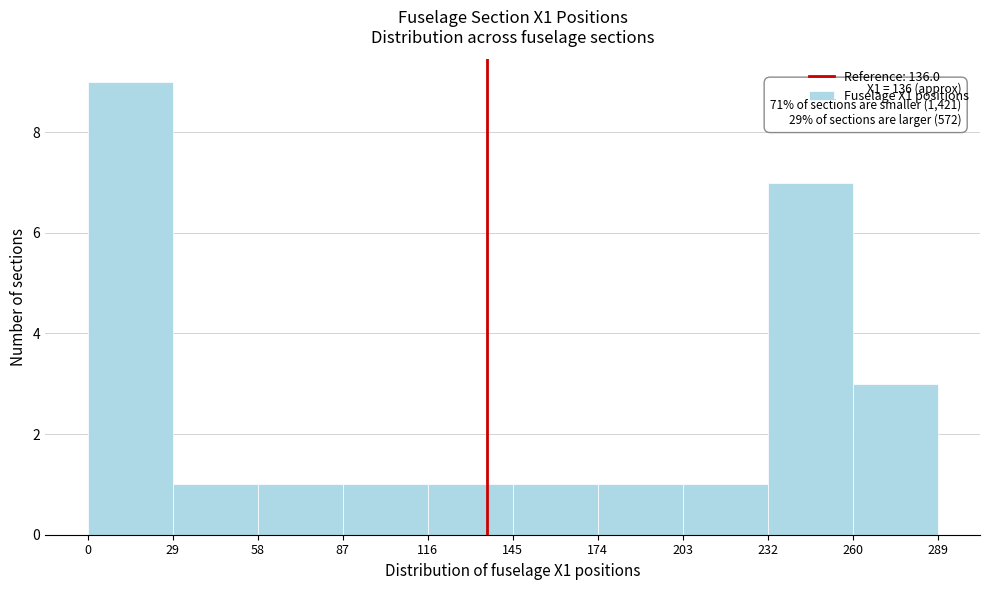

Which range on the x-axis has the tallest bar?

0 to 29